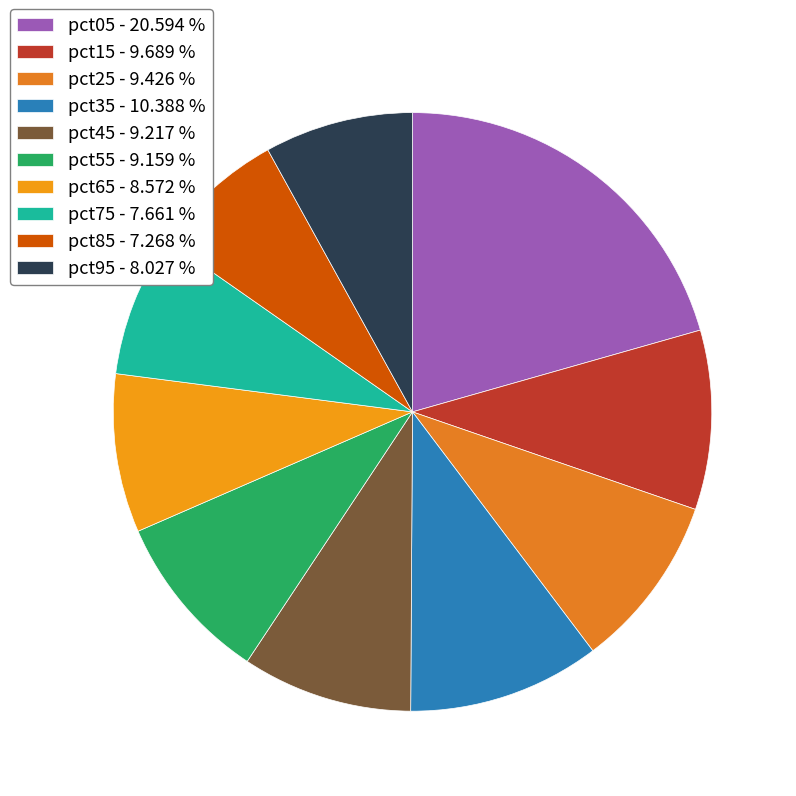

Which category has the biggest portion of the pie?

pct05